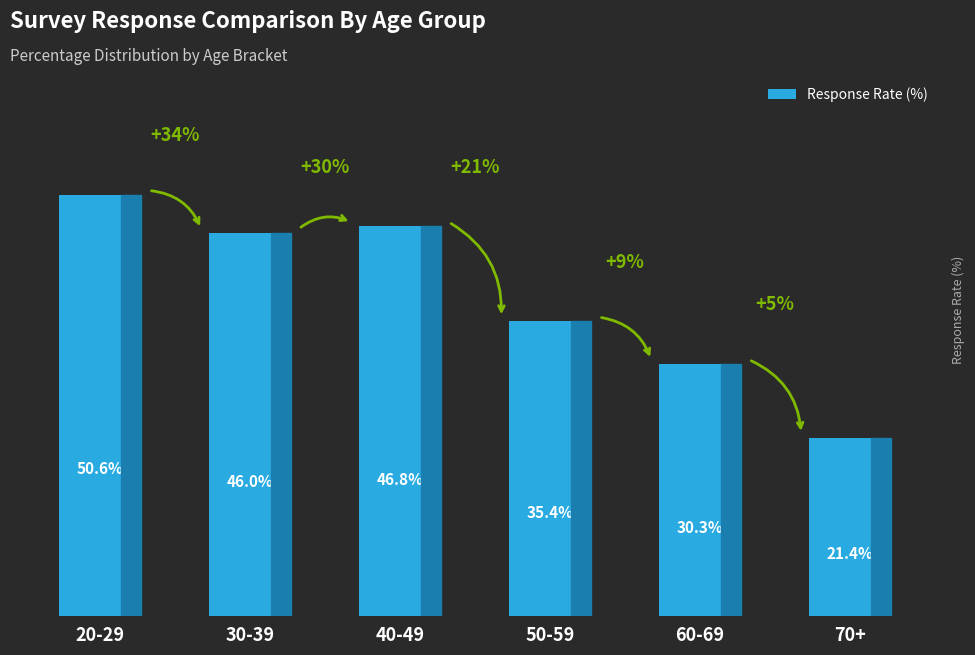

Which label corresponds to the smallest value in the chart?

70+